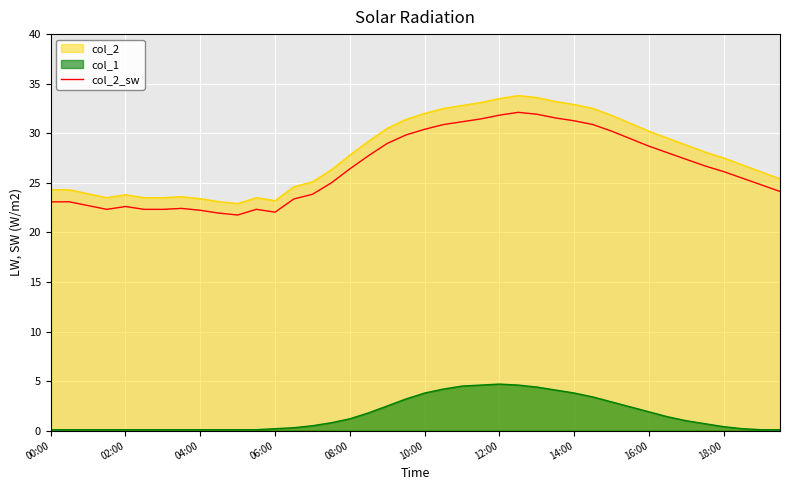

What is the difference between the maximum and minimum values in the col_2 series?

10.9